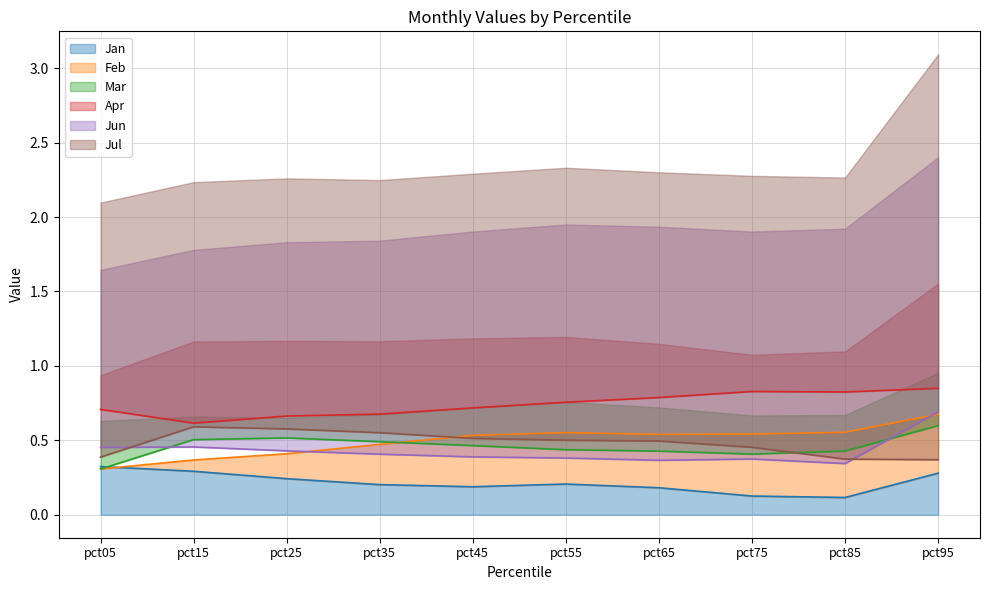

How many distinct data groups are displayed?

6